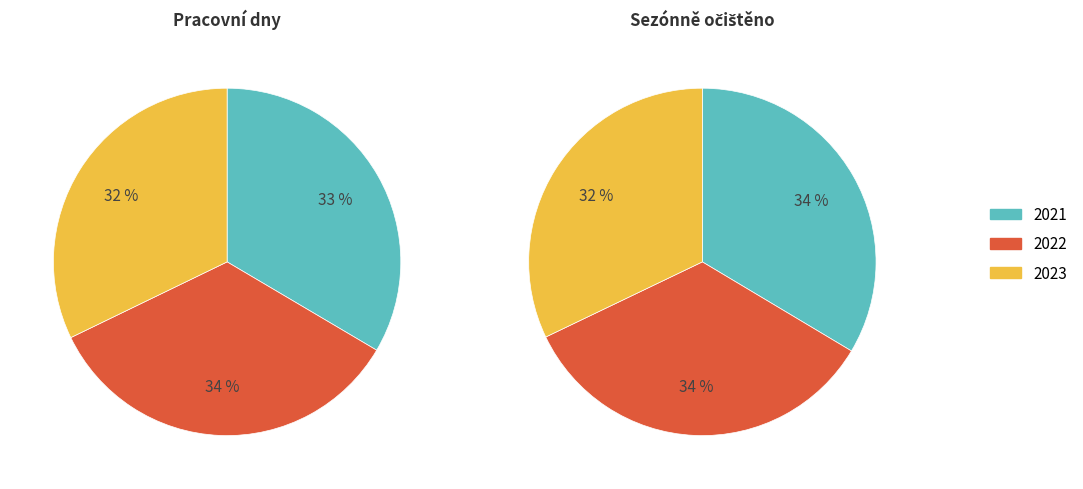

Do 11 and 5 together represent more than half of the pie?

No